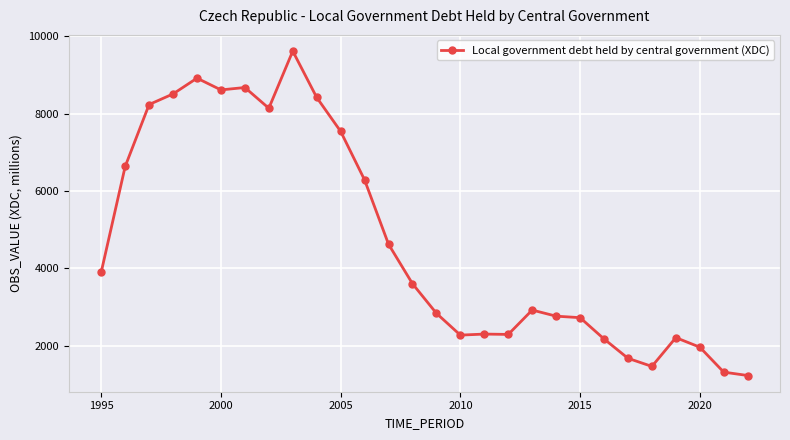

What is the average value?

4712